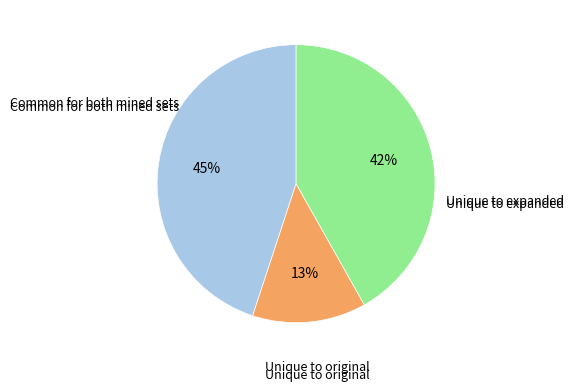

To the nearest percent, what is the average slice percentage?

33%